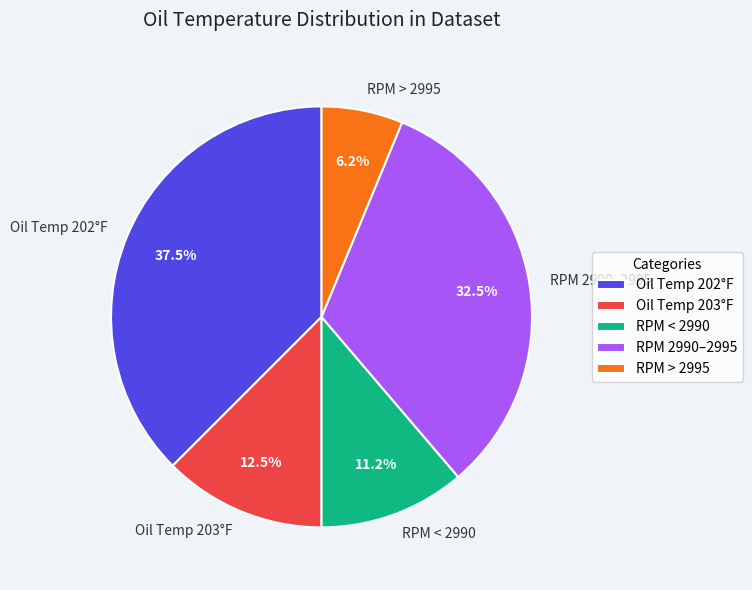

Does Oil Temp 202°F account for over 50% of the chart?

No